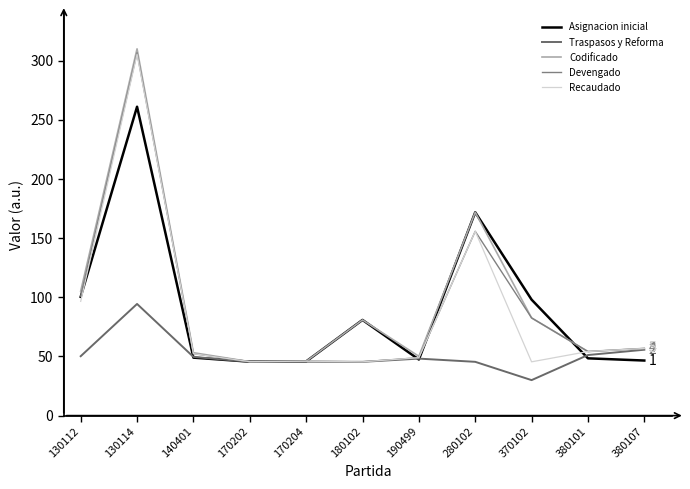

In Asignacion inicial, how many points are lower than both neighbors (excluding endpoints)?

2